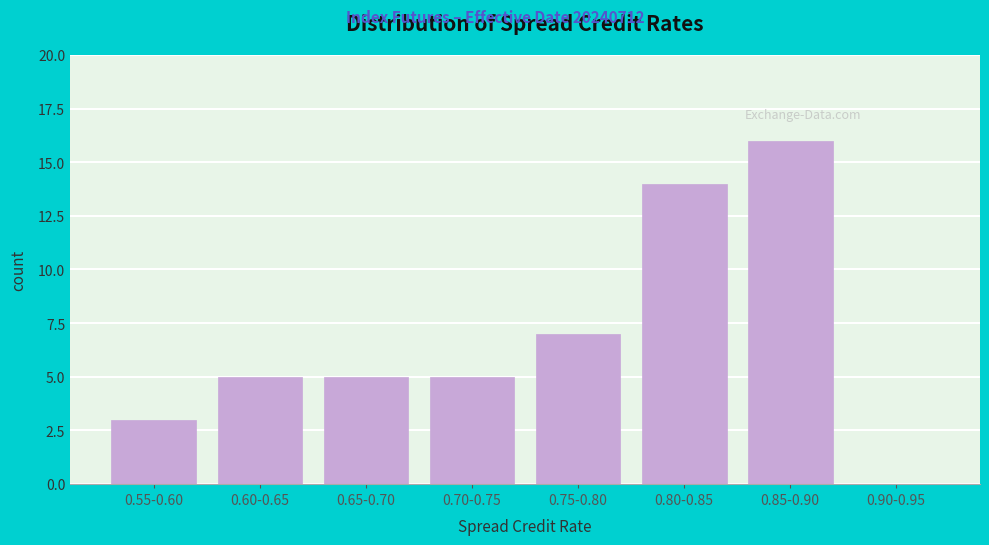

Reading left to right, transcribe all the data shown in this chart.

0.55-0.60=3	0.60-0.65=5	0.65-0.70=5	0.70-0.75=5	0.75-0.80=7	0.80-0.85=14	0.85-0.90=16	0.90-0.95=0